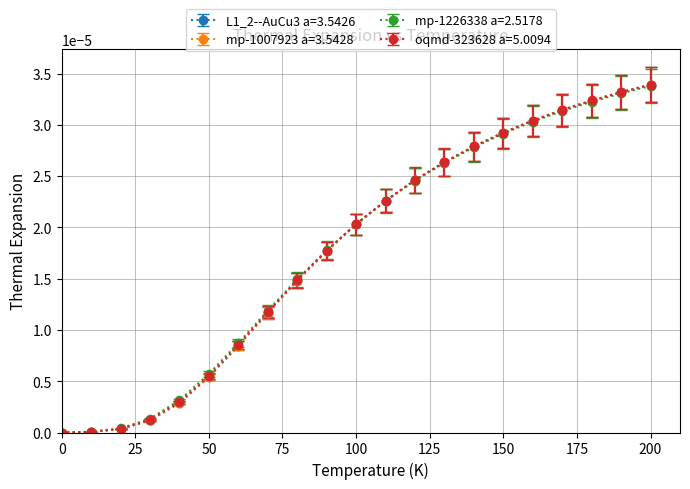

What are all the series names shown in the legend?

L1_2--AuCu3 a=3.5426, mp-1007923 a=3.5428, mp-1226338 a=2.5178, oqmd-323628 a=5.0094